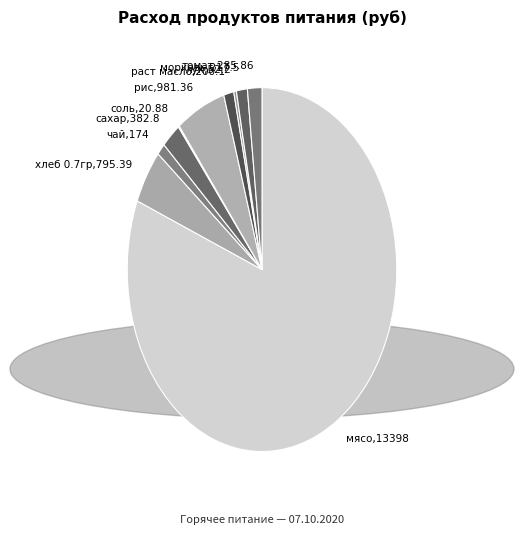

Is the sum of морковь,217.5 and рис,981.36 greater than half?

No